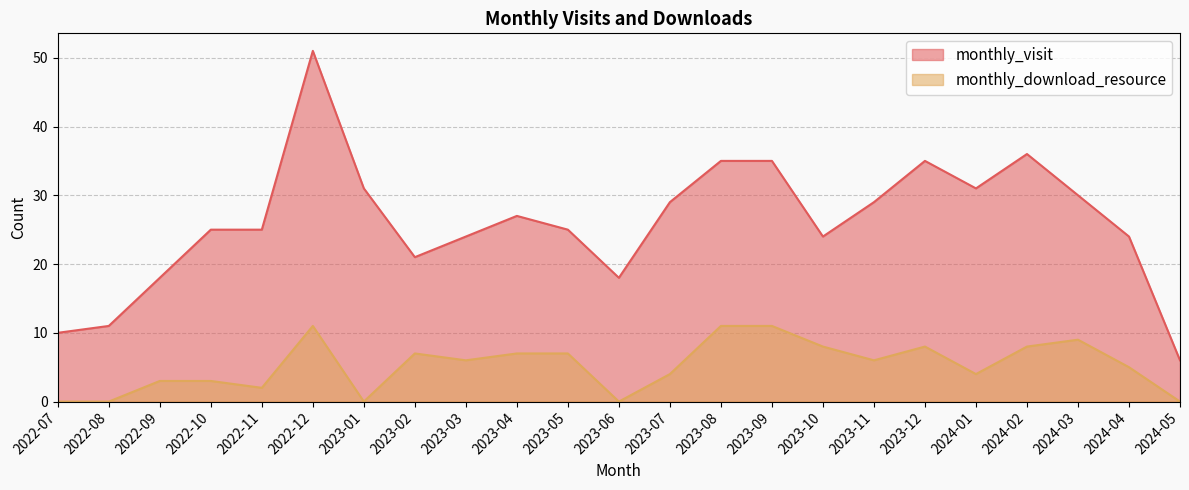

Between 2023-06 and 2023-08, which is larger?

2023-08